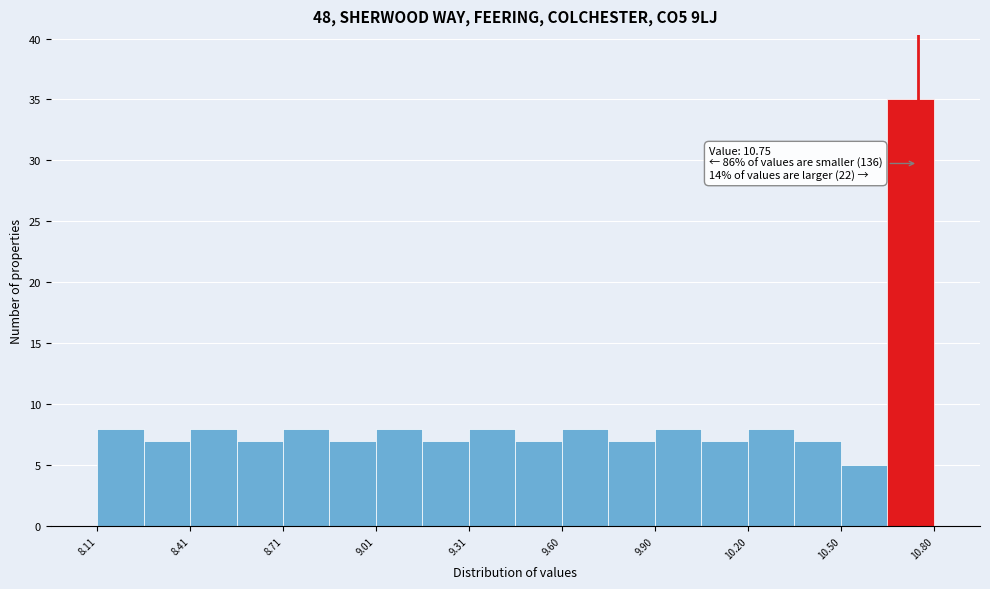

Read against the x-axis, roughly where is the centre of the tallest bar?

10.75